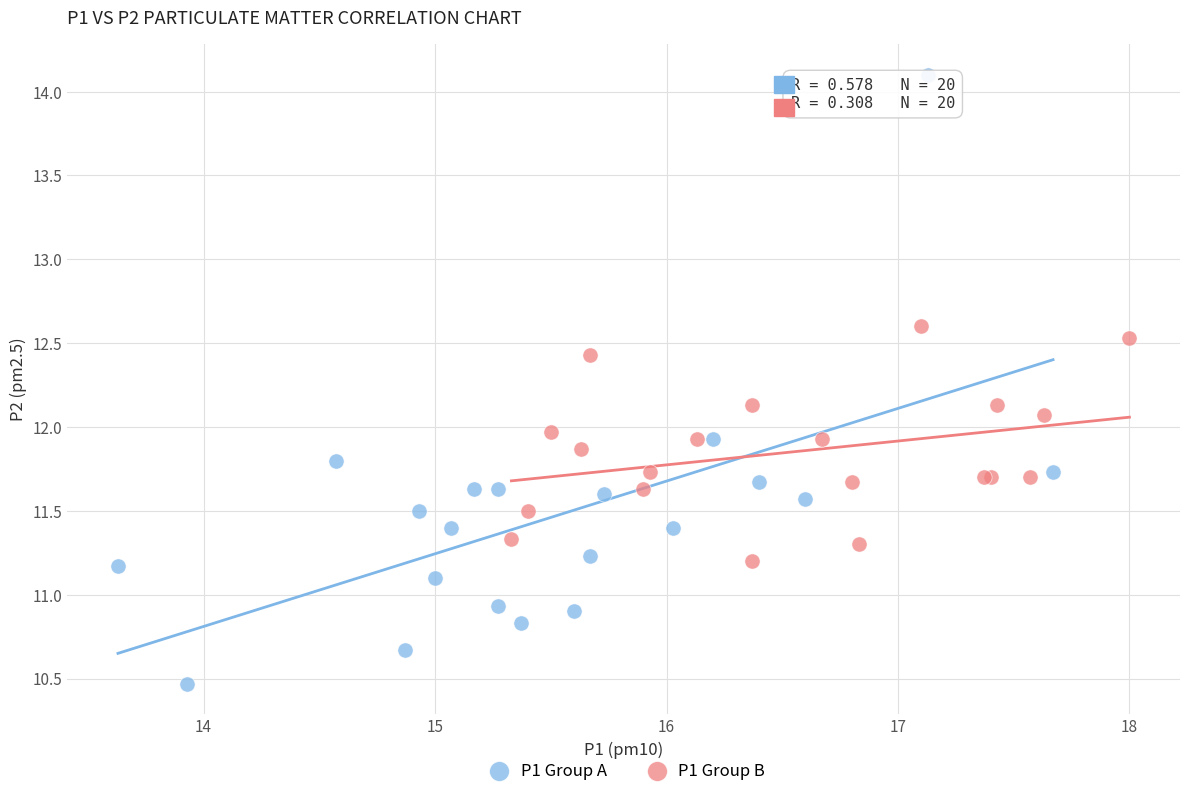

Which series contains the lowest Y value?

P1 Group A